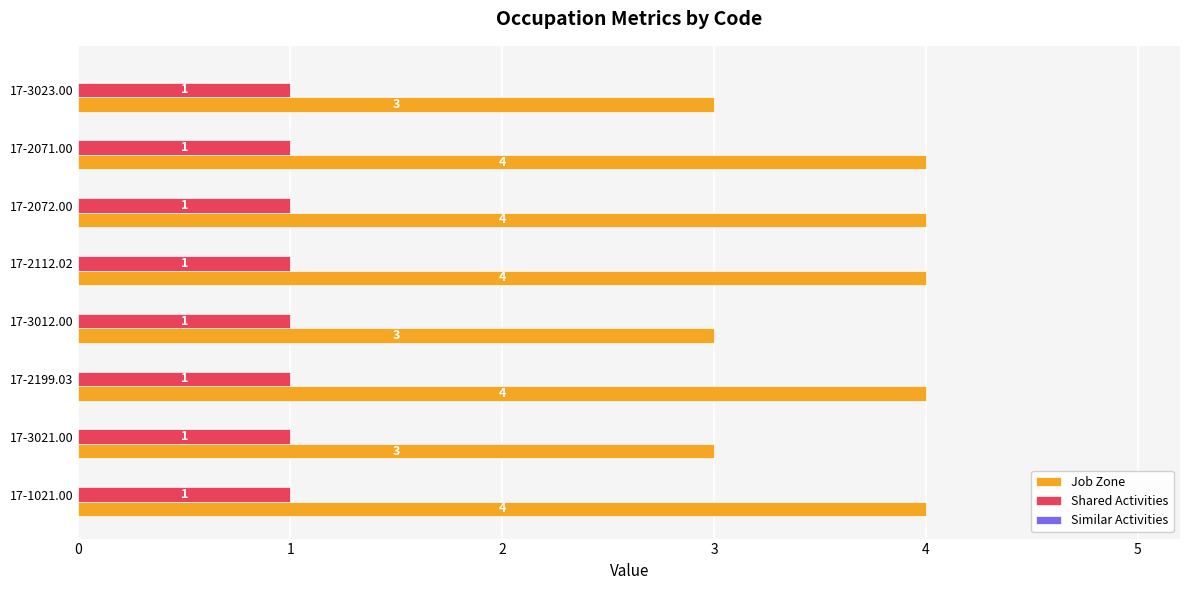

The Job Zone series shows 6 at 17-2199.03. True or false?

False